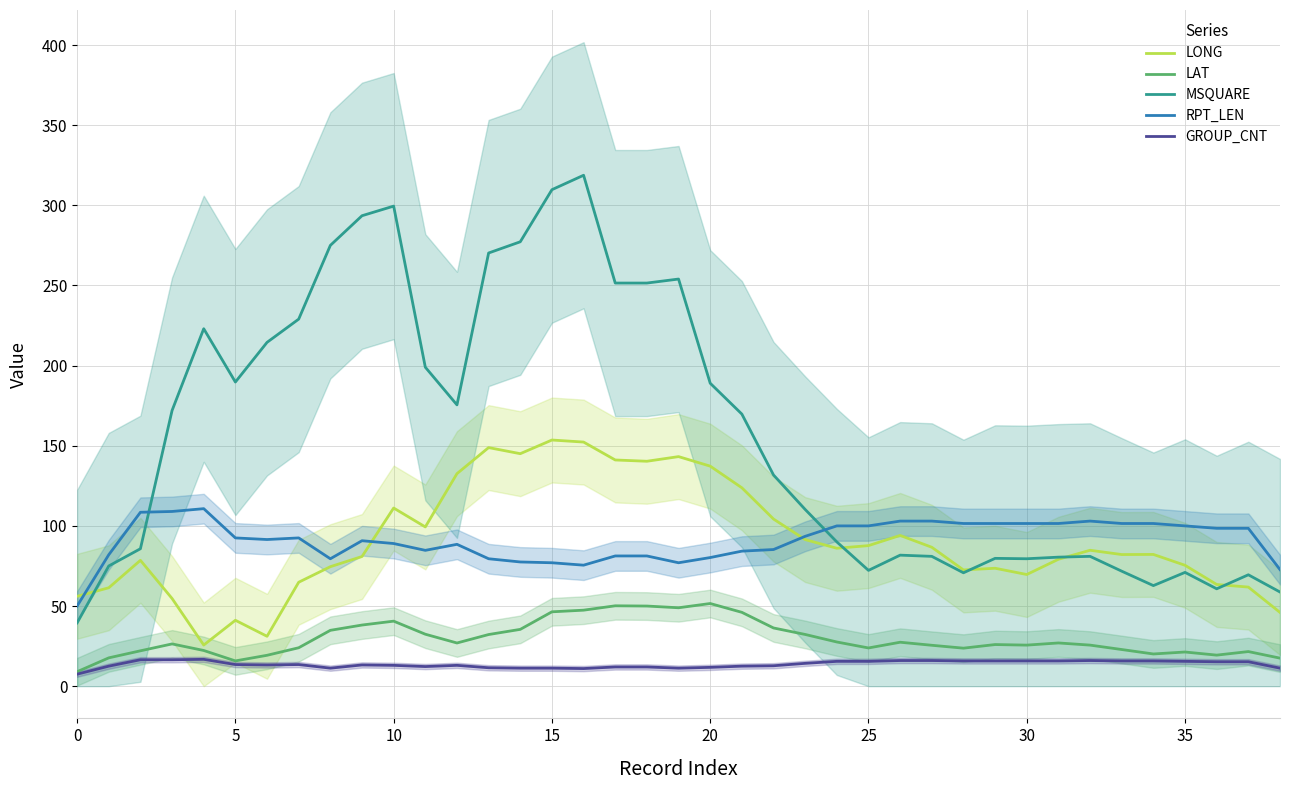

What are all the series names shown in the legend?

LONG, LAT, MSQUARE, RPT_LEN, GROUP_CNT